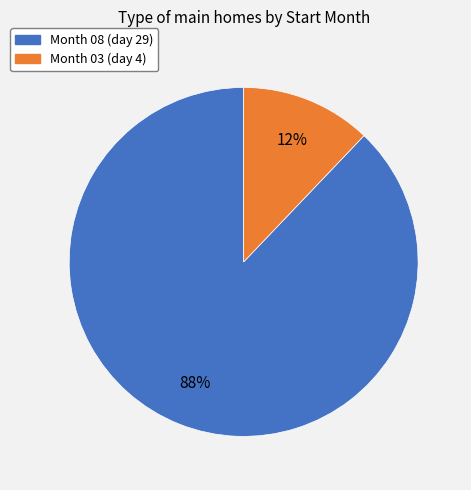

Count the number of slices in the pie.

2